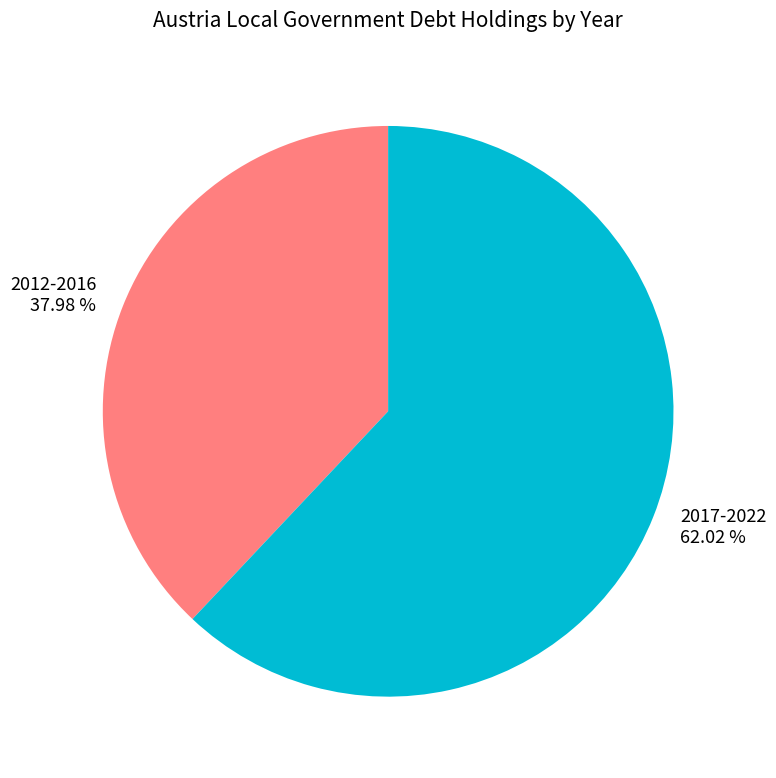

Does any single category account for the majority?

Yes